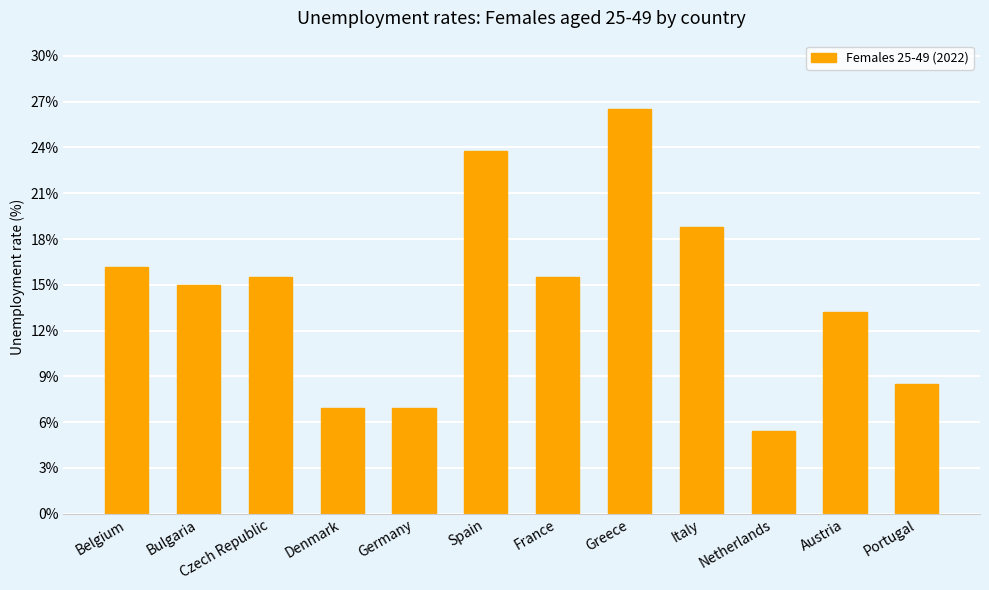

What is the value of the 3rd bar from the left?

15.5